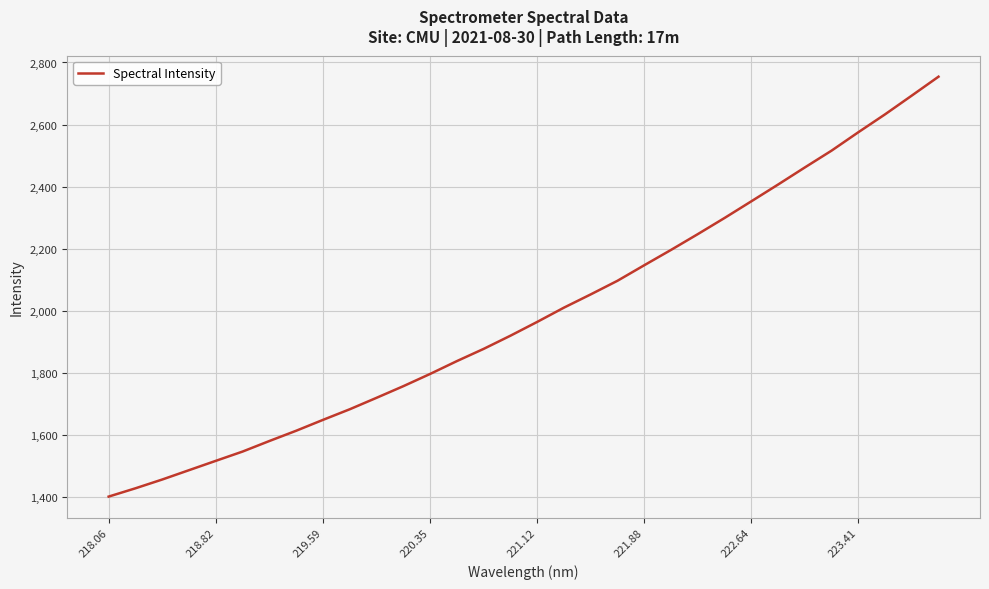

What is the difference between the maximum and minimum values?

1353.1